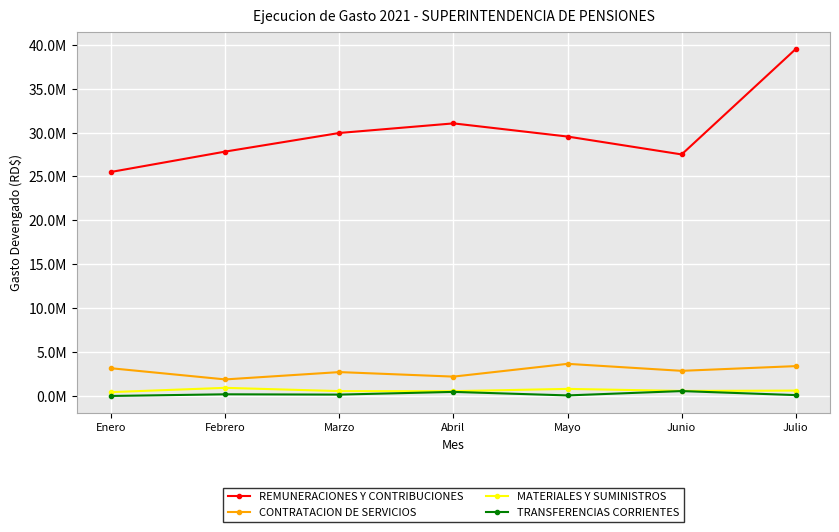

What are all the series names shown in the legend?

REMUNERACIONES Y CONTRIBUCIONES, CONTRATACION DE SERVICIOS, MATERIALES Y SUMINISTROS, TRANSFERENCIAS CORRIENTES